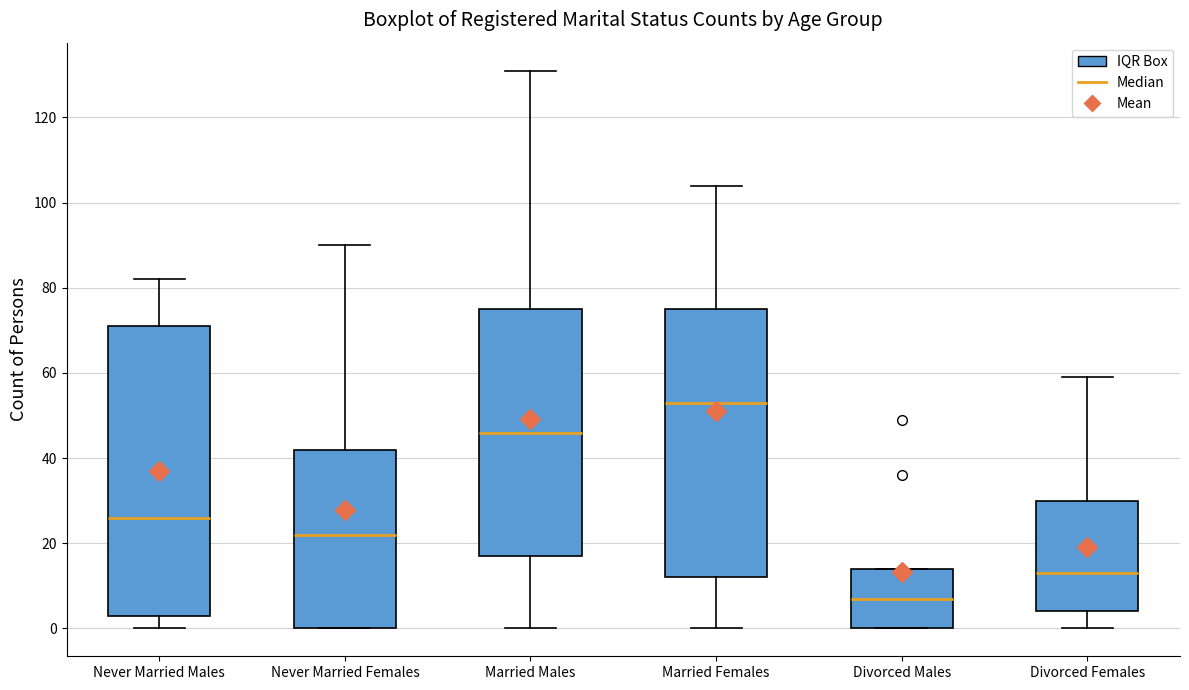

Which box is the tallest, from its lower edge to its upper edge?

Never Married Males